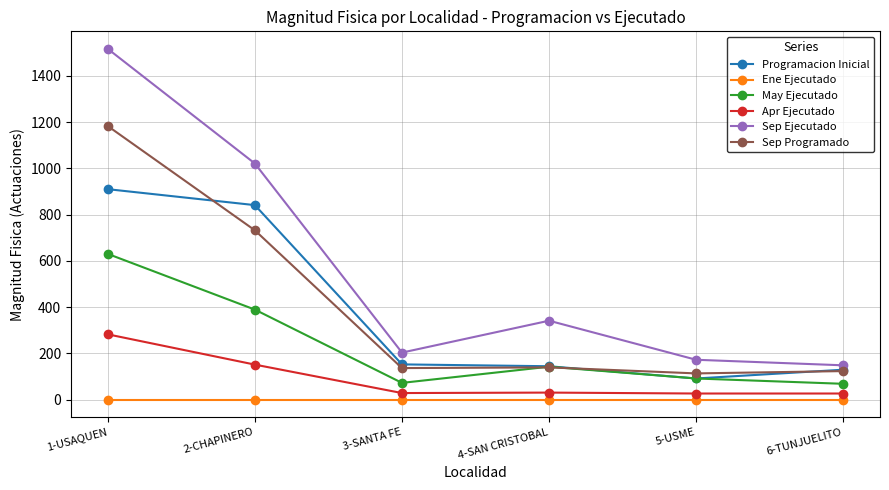

Which category has the highest value in the Apr Ejecutado series?

1-USAQUEN